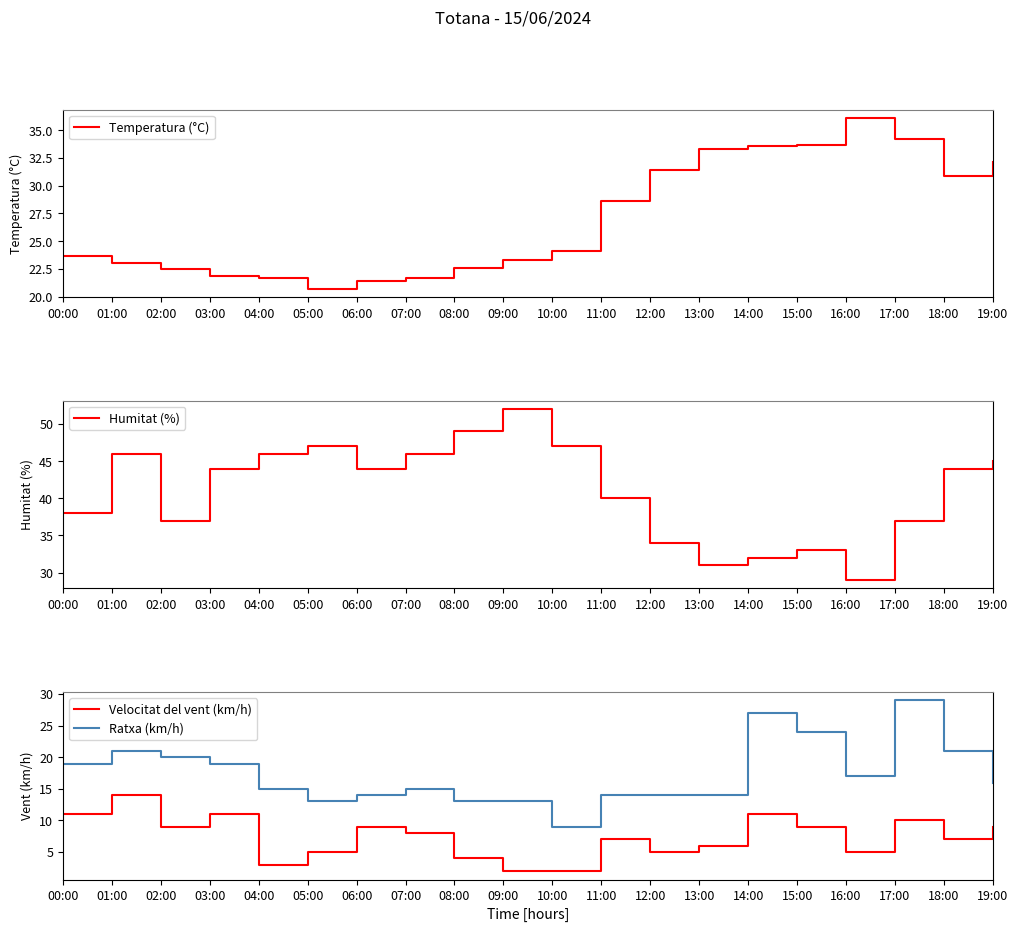

Reading right to left, extract all data points from this chart.

Temperatura (°C): 19:00=32.1	18:00=30.9	17:00=34.2	16:00=36.1	15:00=33.7	14:00=33.6	13:00=33.3	12:00=31.4	11:00=28.6	10:00=24.1	09:00=23.3	08:00=22.6	07:00=21.7	06:00=21.4	05:00=20.7	04:00=21.7	03:00=21.9	02:00=22.5	01:00=23.0	00:00=23.7
Humitat (%): 19:00=45.0	18:00=44.0	17:00=37.0	16:00=29.0	15:00=33.0	14:00=32.0	13:00=31.0	12:00=34.0	11:00=40.0	10:00=47.0	09:00=52.0	08:00=49.0	07:00=46.0	06:00=44.0	05:00=47.0	04:00=46.0	03:00=44.0	02:00=37.0	01:00=46.0	00:00=38.0
Velocitat del vent (km/h): 19:00=9.0	18:00=7.0	17:00=10.0	16:00=5.0	15:00=9.0	14:00=11.0	13:00=6.0	12:00=5.0	11:00=7.0	10:00=2.0	09:00=2.0	08:00=4.0	07:00=8.0	06:00=9.0	05:00=5.0	04:00=3.0	03:00=11.0	02:00=9.0	01:00=14.0	00:00=11.0
Ratxa (km/h): 19:00=16.0	18:00=21.0	17:00=29.0	16:00=17.0	15:00=24.0	14:00=27.0	13:00=14.0	12:00=14.0	11:00=14.0	10:00=9.0	09:00=13.0	08:00=13.0	07:00=15.0	06:00=14.0	05:00=13.0	04:00=15.0	03:00=19.0	02:00=20.0	01:00=21.0	00:00=19.0